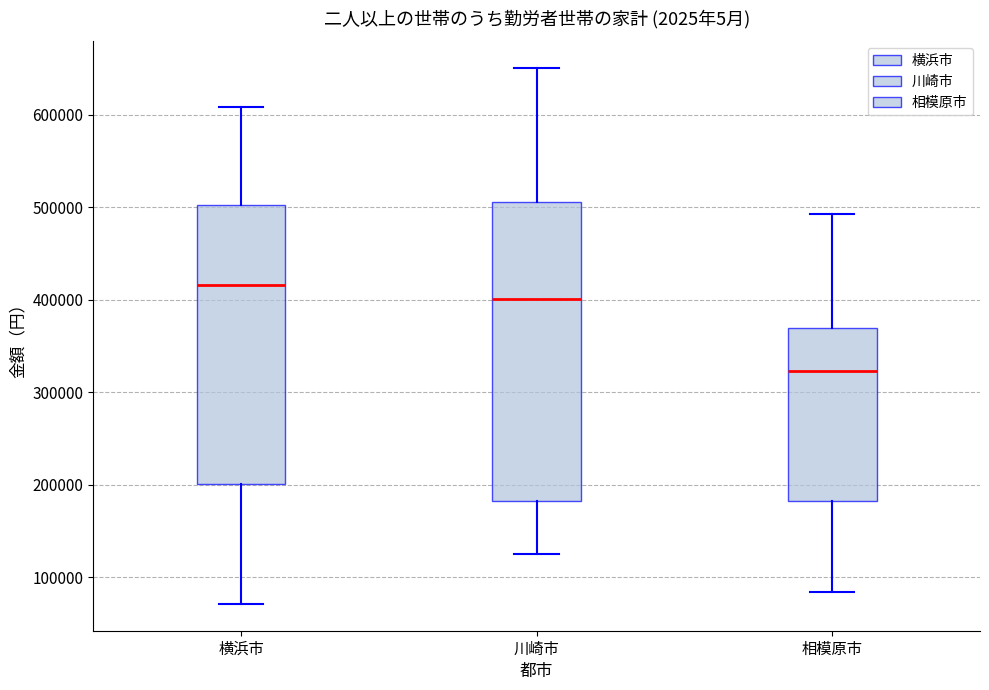

Where is the upper edge of the box for 相模原市 on the y-axis? The values are not printed on the chart, so give them approximately, as read against the axis.

370000